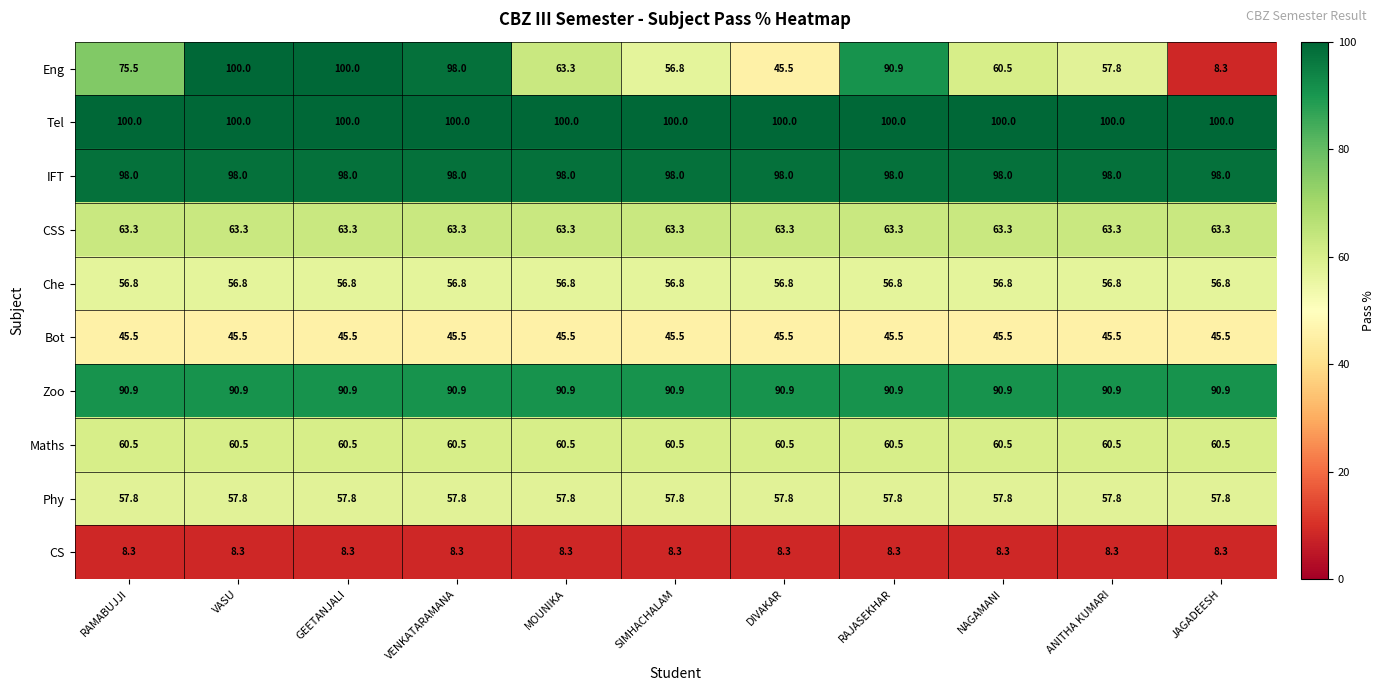

What is the difference between the Eng values at JAGADEESH and VENKATARAMANA?

89.7